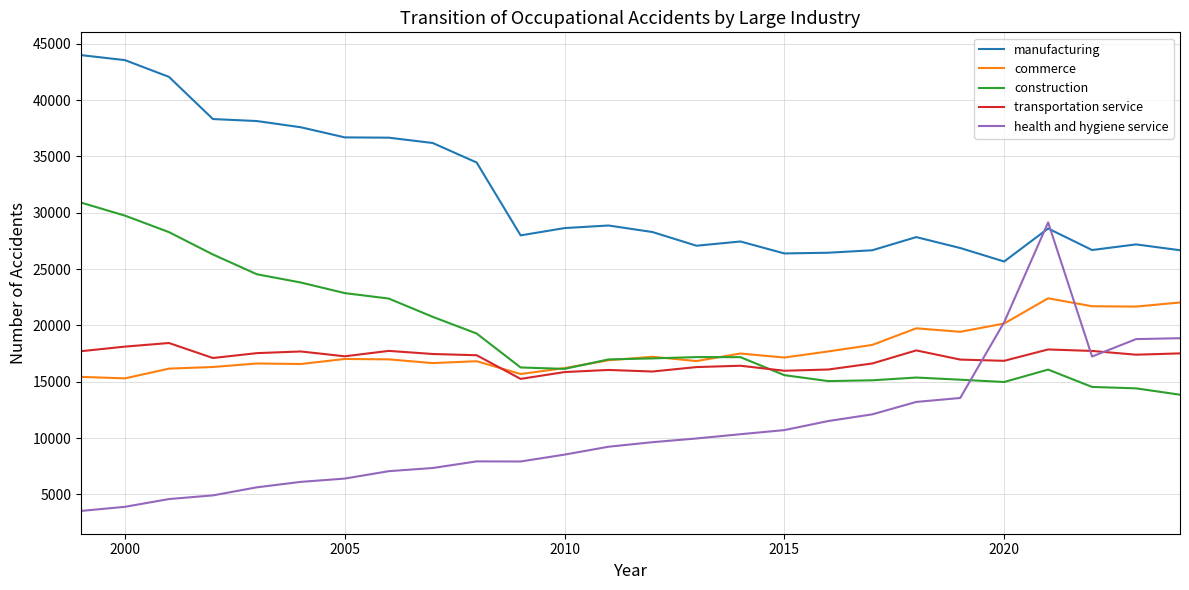

Which series has the largest total across all categories?

manufacturing